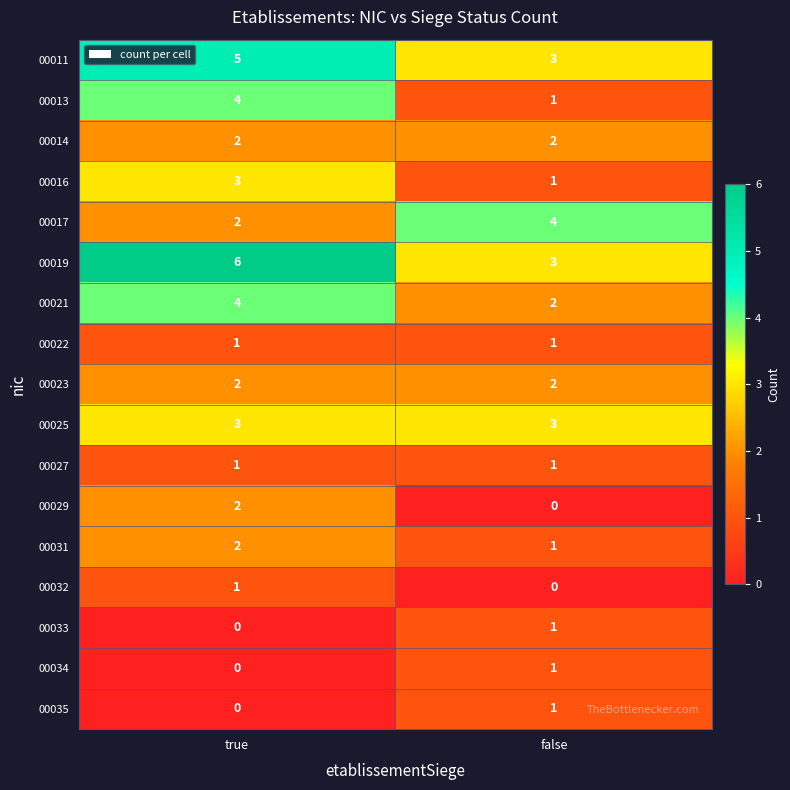

What is the sum of all 00014 values?

4